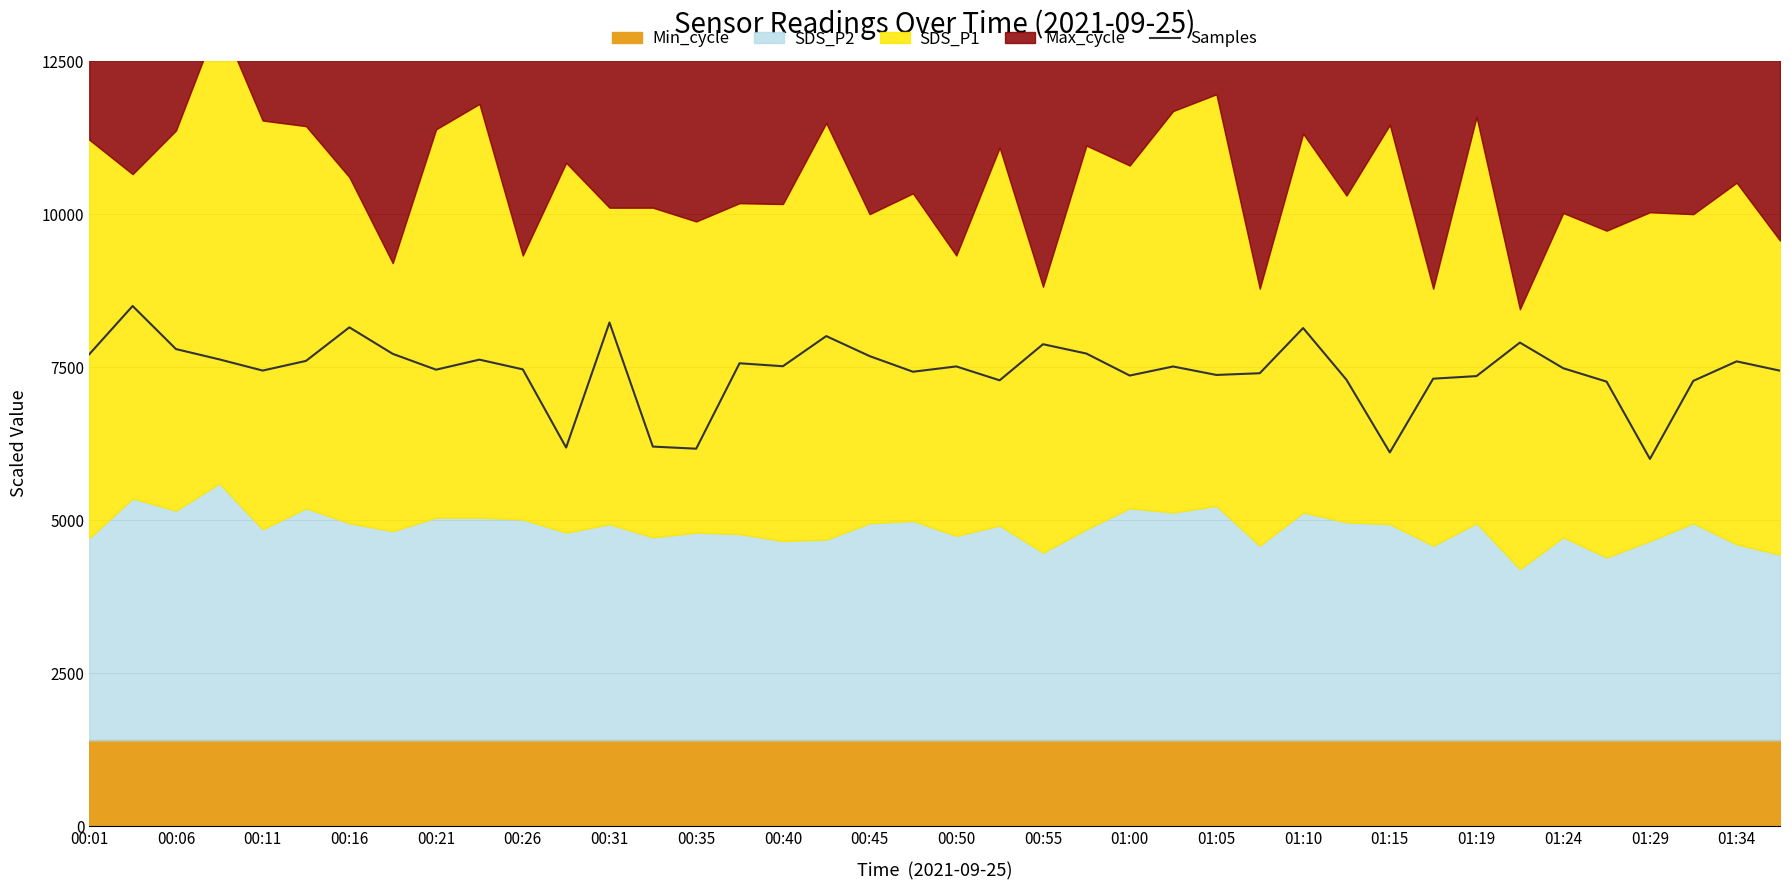

What is the highest value of the Samples series?

8500.0